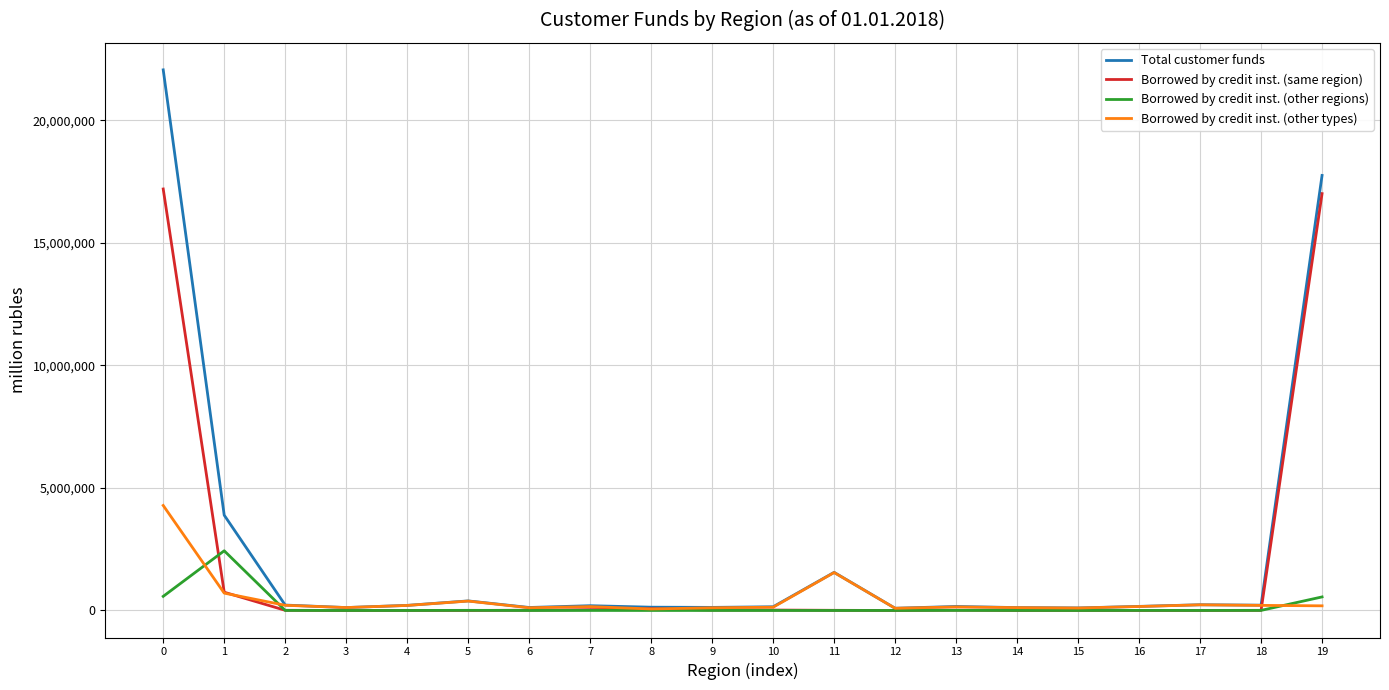

Which series changed the most between 0 and 1?

Total customer funds